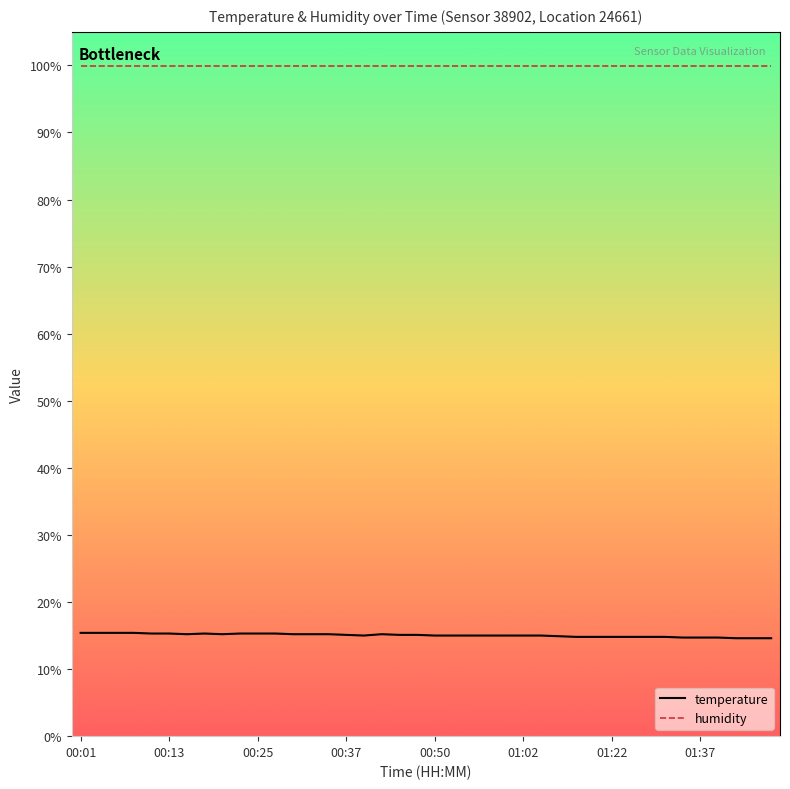

List the series in order of their overall mean, lowest first.

temperature, humidity